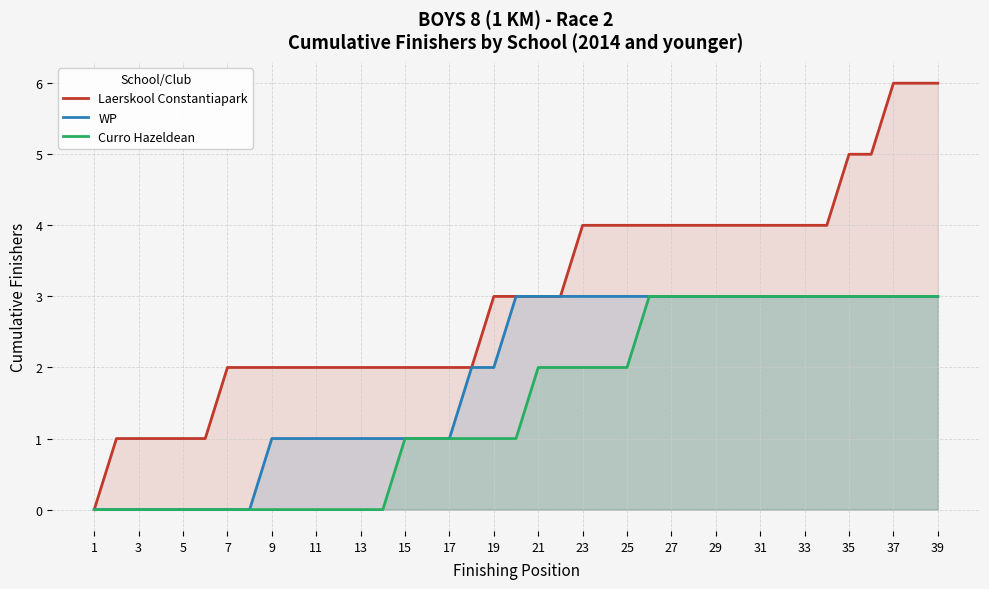

The value of Curro Hazeldean at 13 is 0. True or false?

True